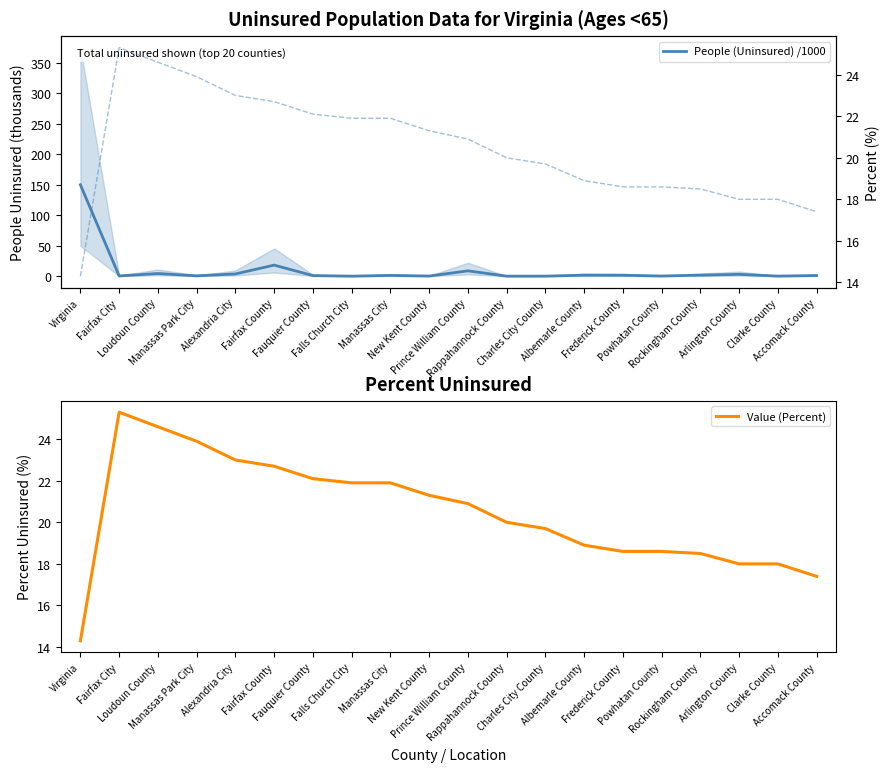

How many intersections are there between People (Uninsured) /1000 and Value (Percent)?

1